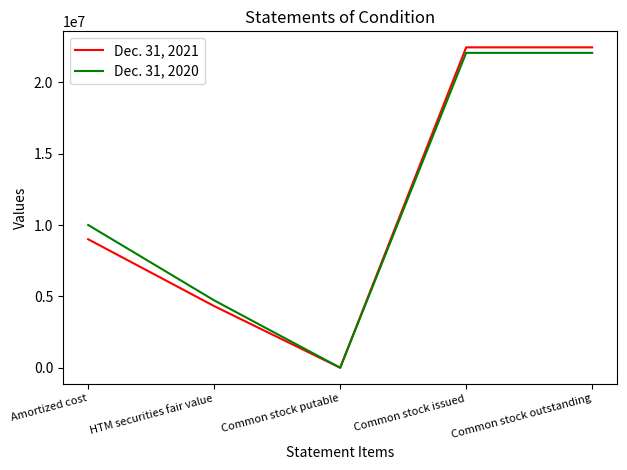

Which series changed the most between Common stock putable and Common stock outstanding?

Dec. 31, 2021